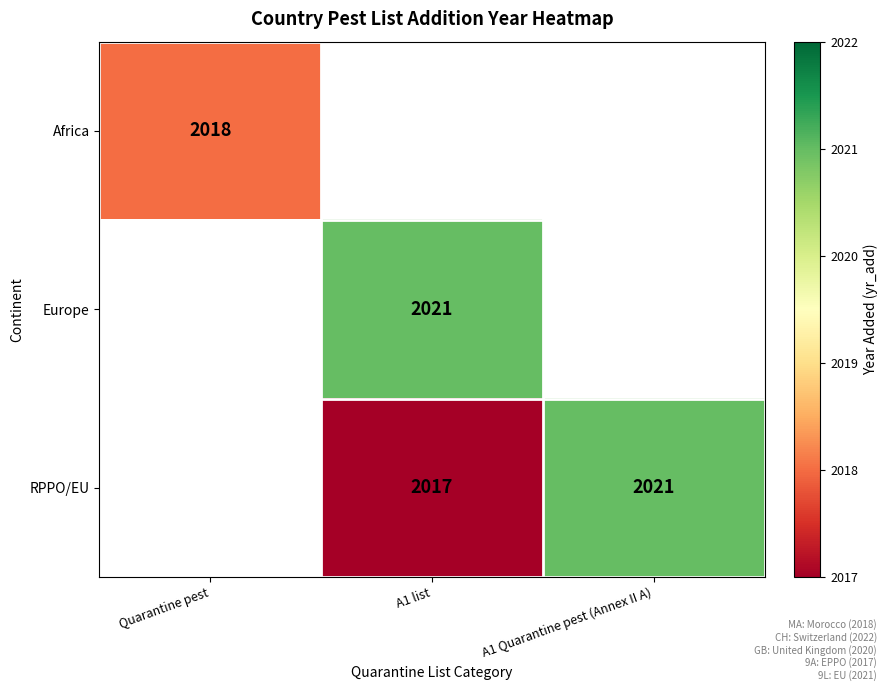

Is it true that Europe equals 2021 at A1 list?

True